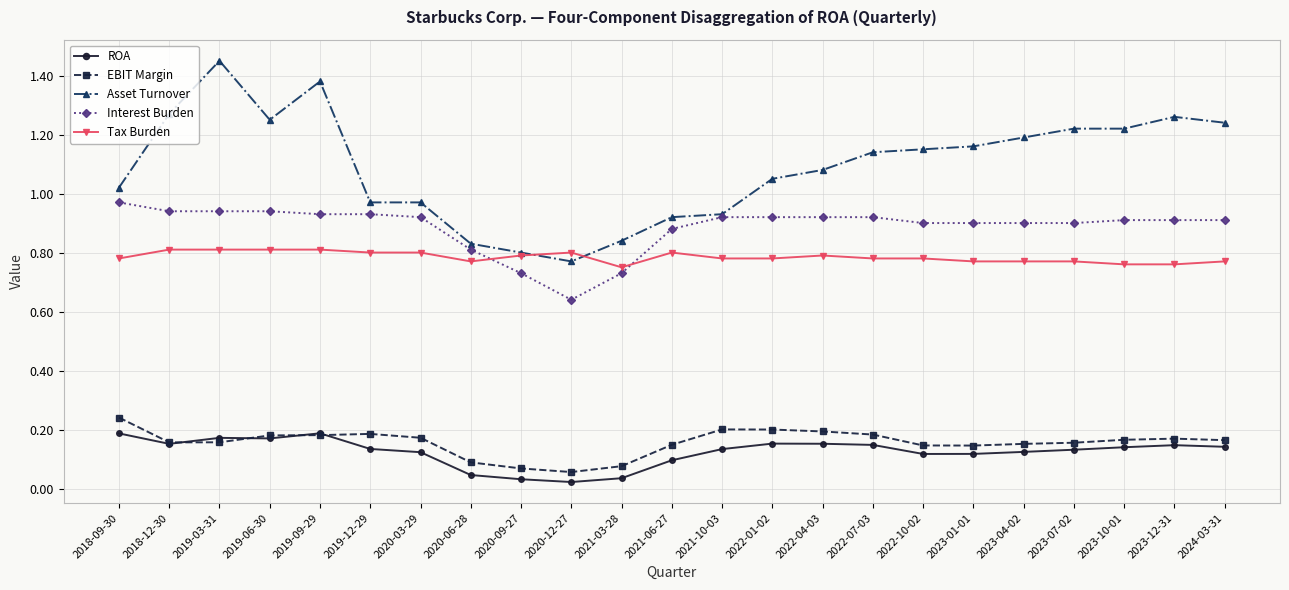

Rank the series at 2018-09-30 from lowest to highest value.

ROA, EBIT Margin, Tax Burden, Interest Burden, Asset Turnover